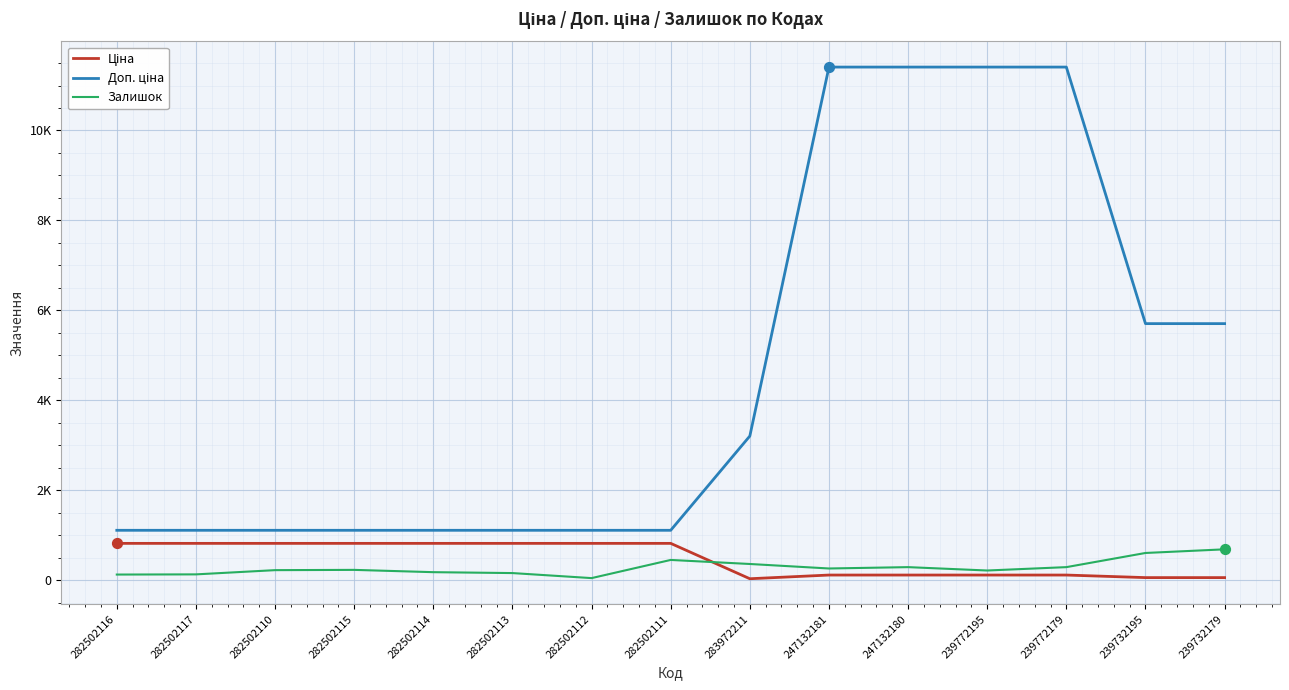

Does the chart have visible grid lines?

Yes